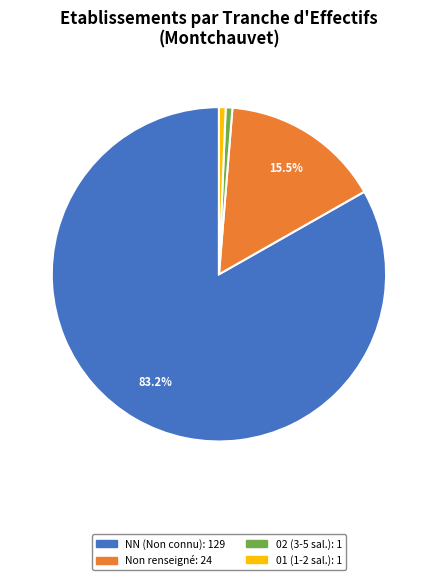

Does any single category account for the majority?

Yes